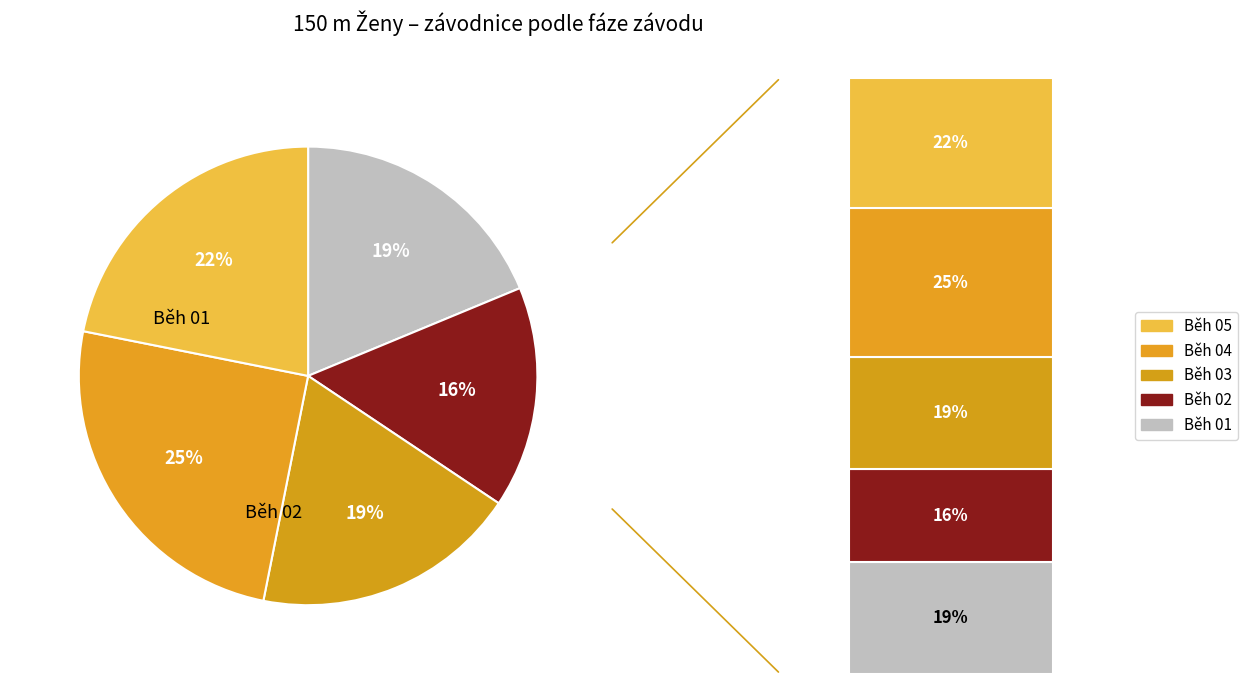

Do Běh 02 and Běh 01 together represent more than half of the pie?

No